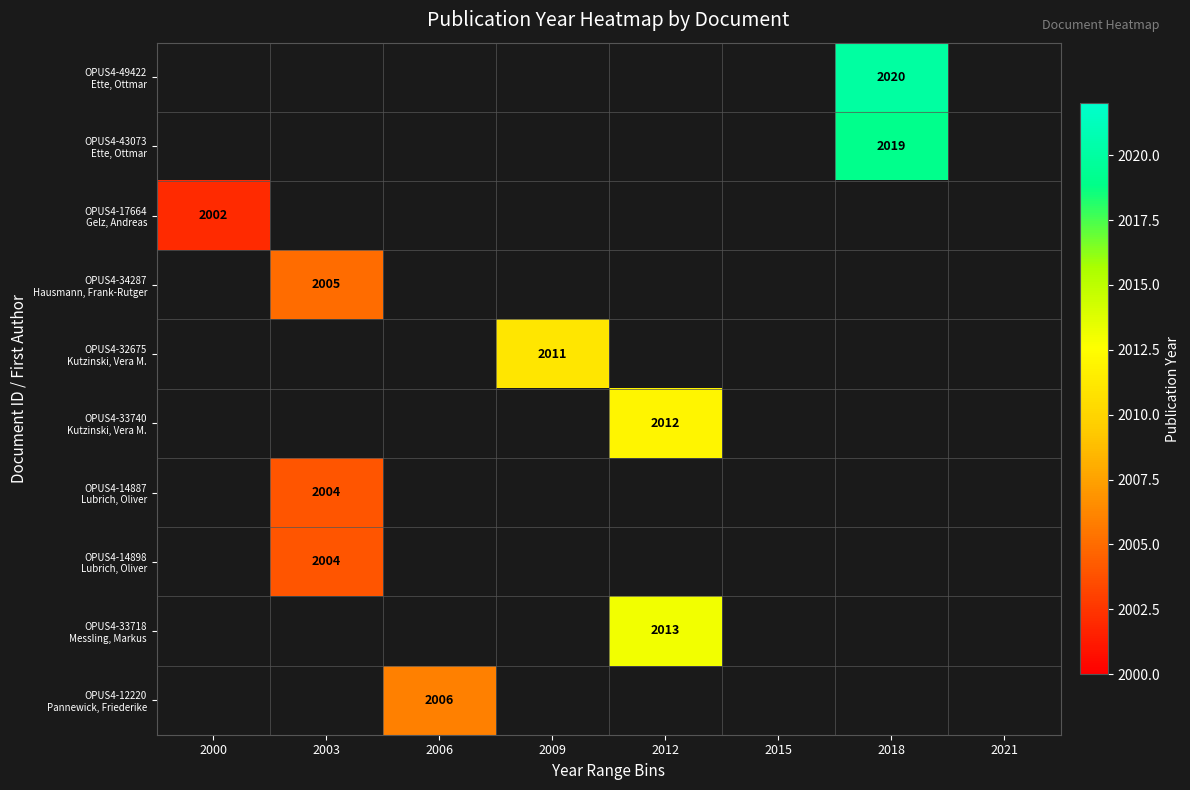

How many positive values does the OPUS4-43073 Ette, Ottmar series have?

1